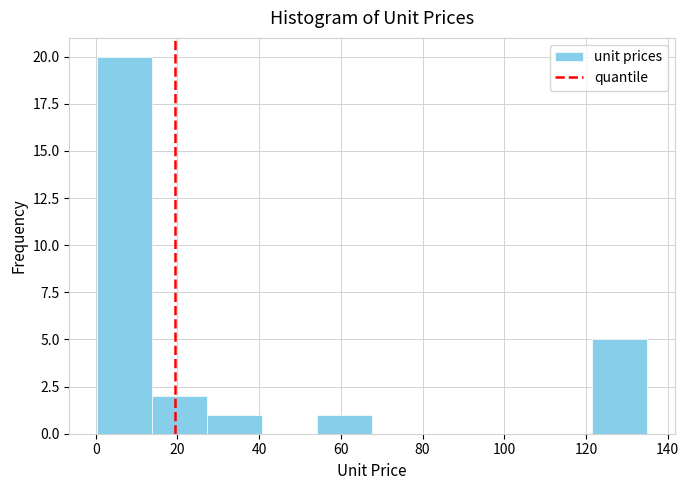

Reading left to right, transcribe this chart: for each bar, give the range it covers on the x-axis and its height. Neither the bar edges nor the heights are printed on the chart, so give them approximately, as read against the axes.

0 to 14: 20
14 to 28: 2
28 to 40: 1
40 to 54: 0
54 to 68: 1
68 to 82: 0
82 to 94: 0
94 to 108: 0
108 to 122: 0
122 to 136: 5